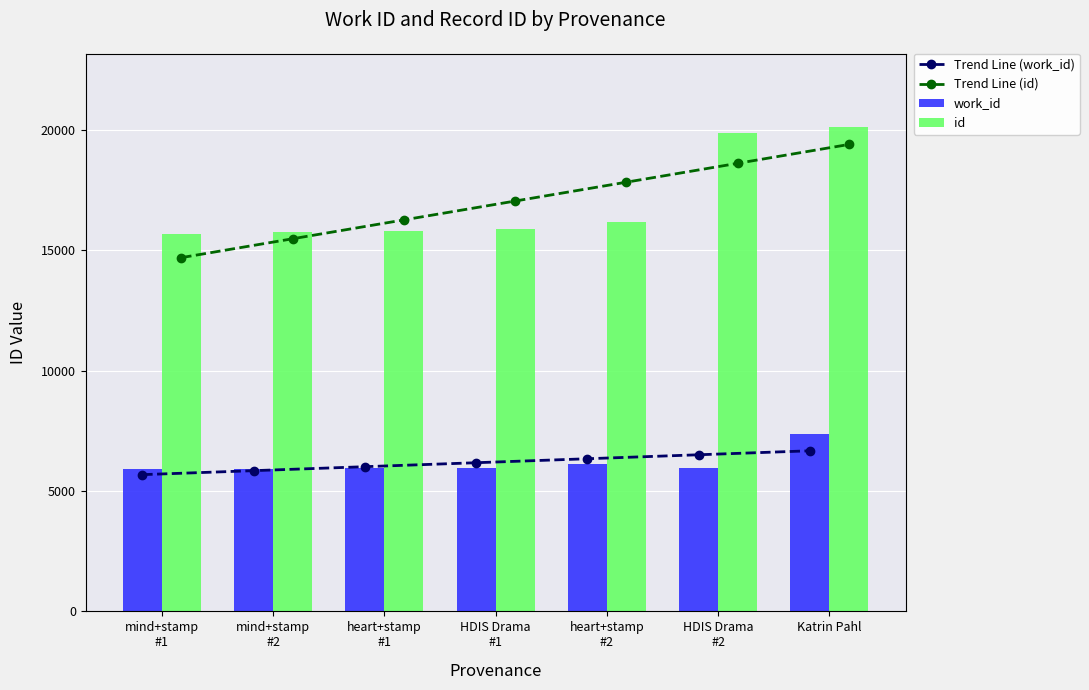

What is the sum of the id values at Katrin Pahl and HDIS Drama
#1?

36004